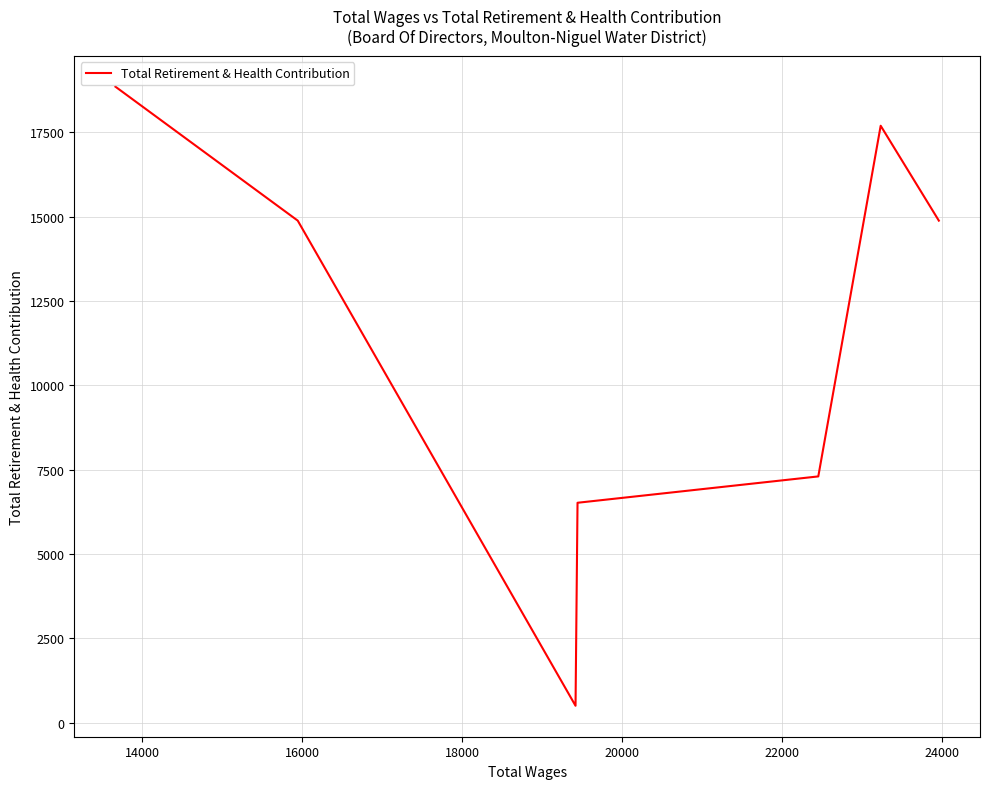

What is the maximum value shown in the chart?

18852